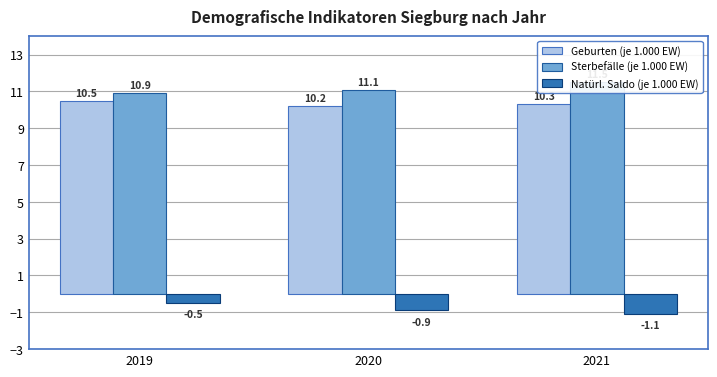

List the labels in order of Natürl. Saldo (je 1.000 EW) value, smallest first.

2021, 2020, 2019